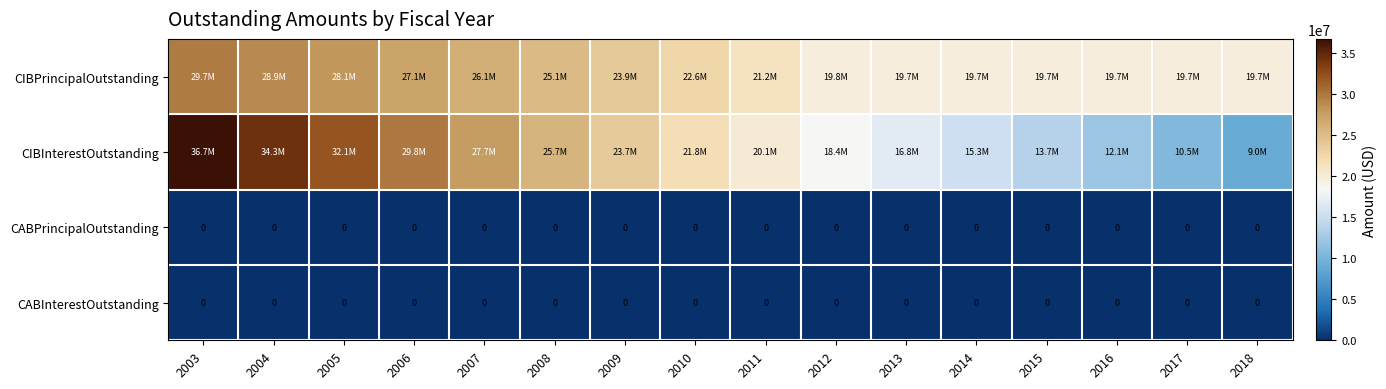

What is the total value across all series at 2018?

28661289.0